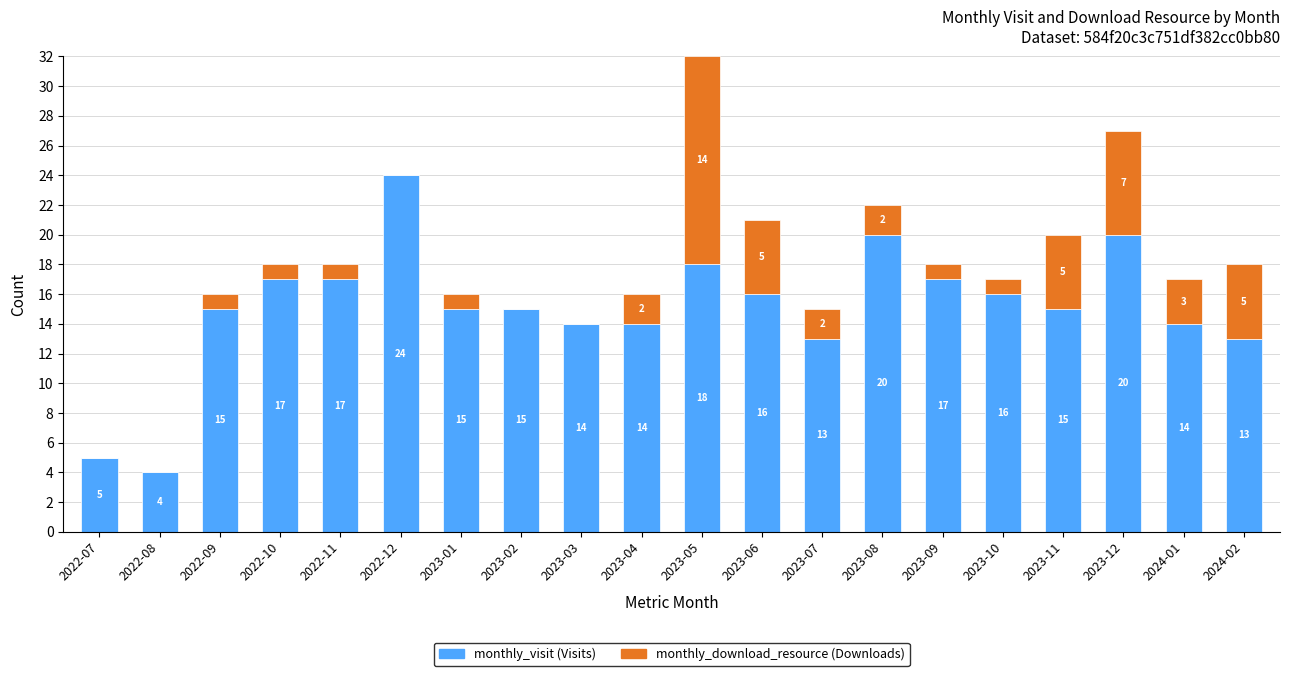

At which category is the sum across all series the highest?

2023-05